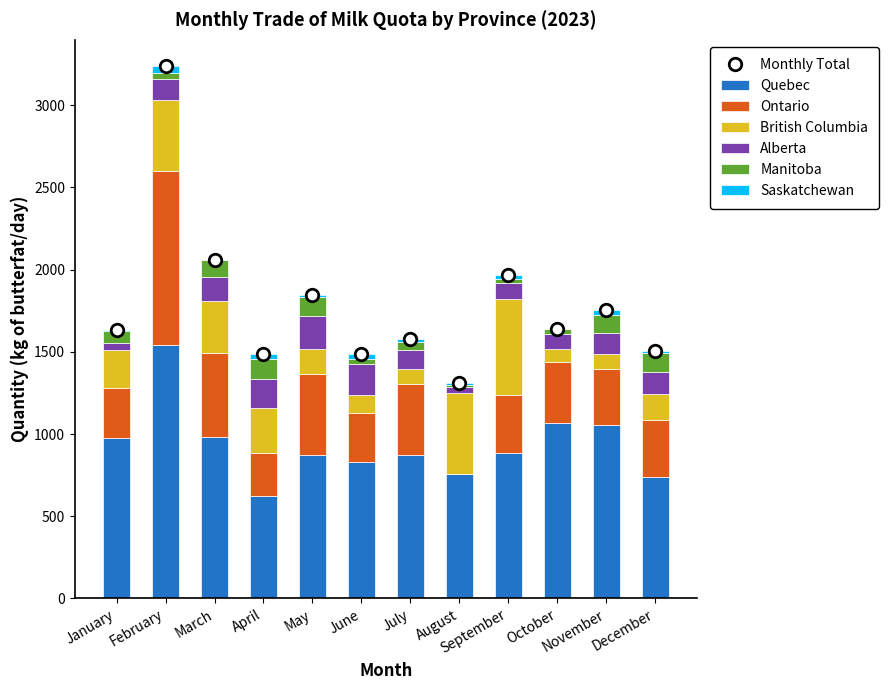

The value of Saskatchewan at January is 5.0. True or false?

True